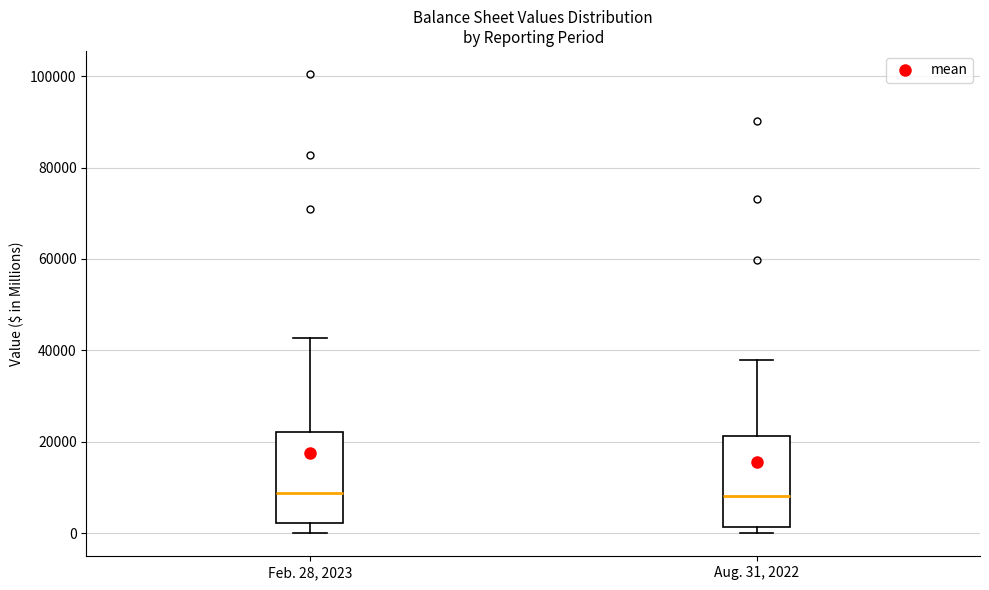

Where is the lower edge of the box for Feb. 28, 2023 on the y-axis? The values are not printed on the chart, so give them approximately, as read against the axis.

2000